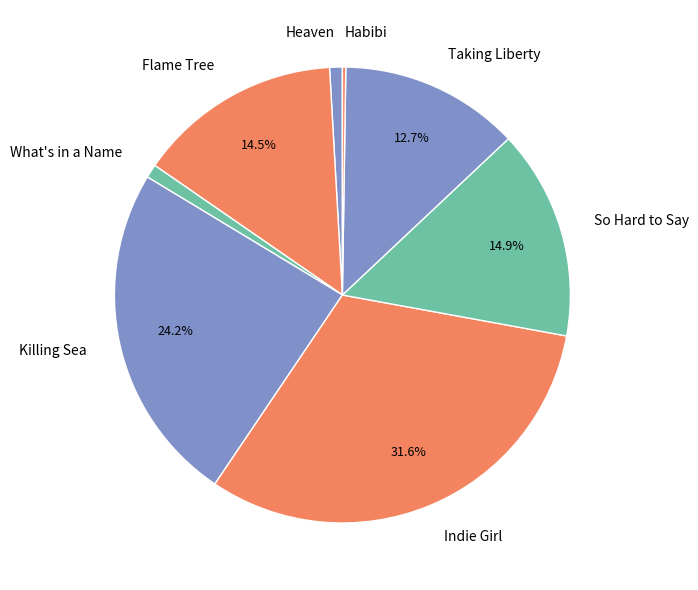

What percentage is the Indie Girl slice, to the nearest percent?

32%